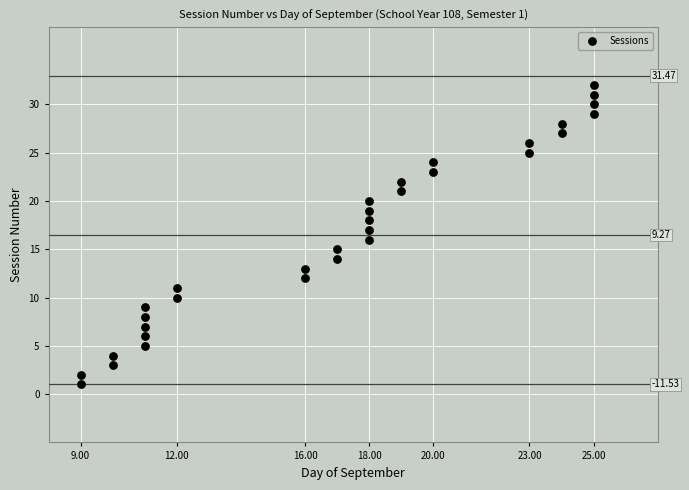

What is the range of Y values (max minus min)?

31